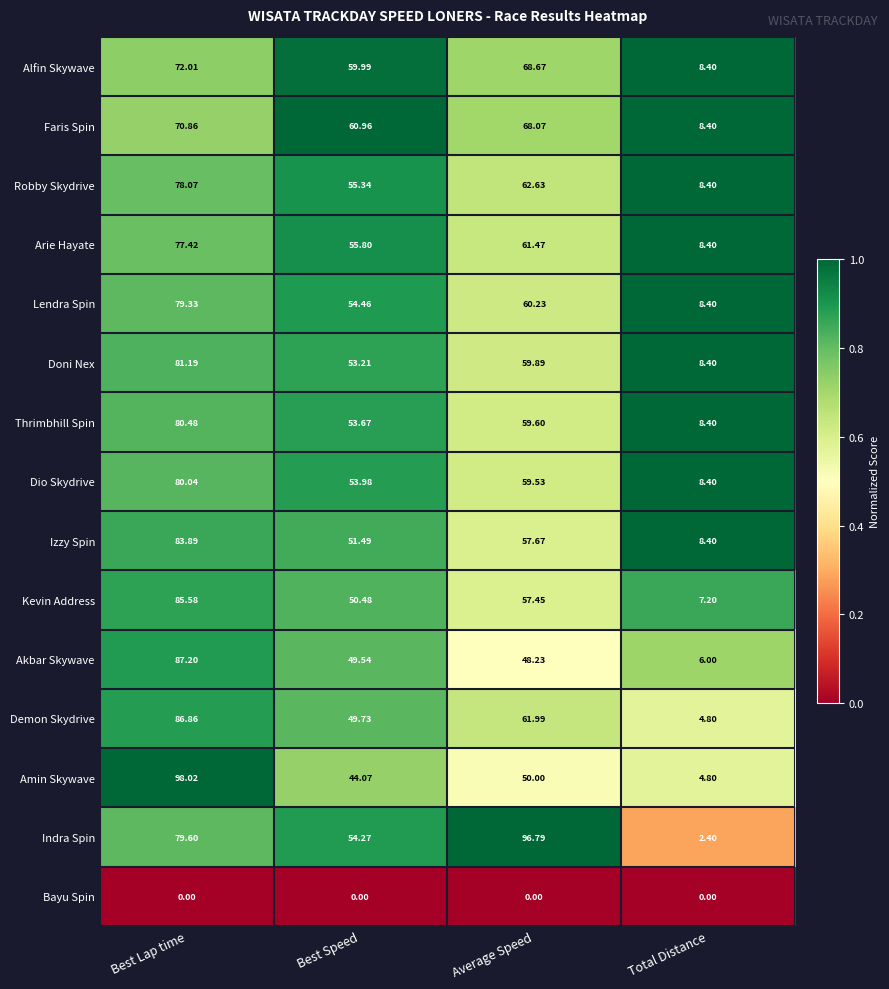

Which category has the highest value across all series?

Best Lap time